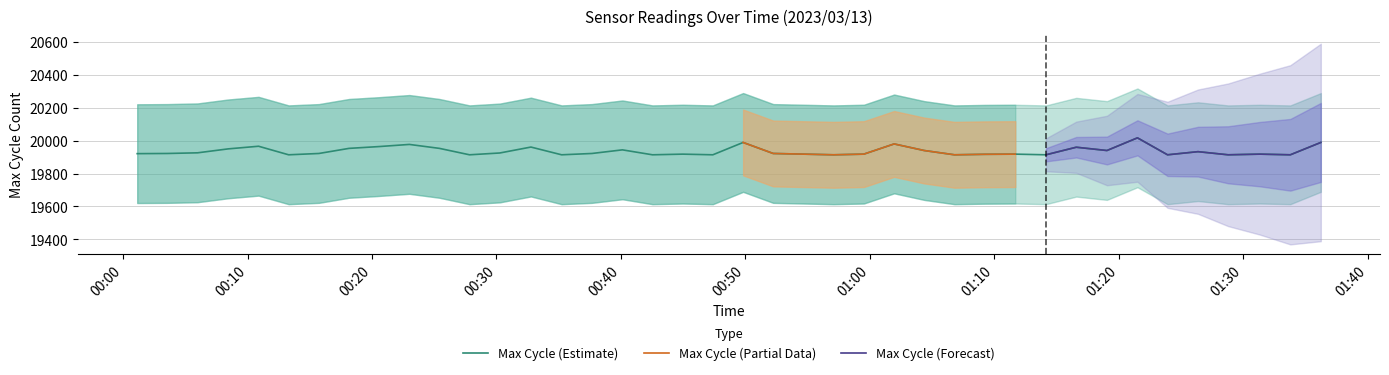

At how many categories does at least one series exceed 434?

40